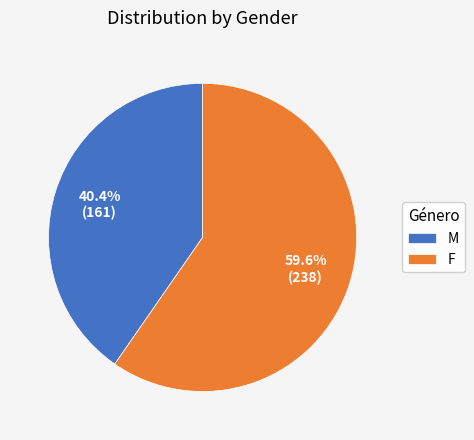

What percentage is NOT represented by F?

40.4%